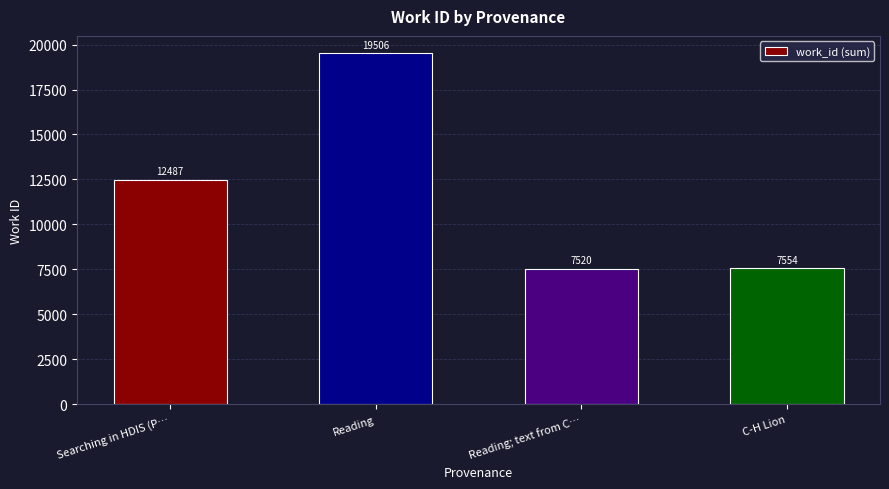

What is the change in value from Reading to C-H Lion?

-11952